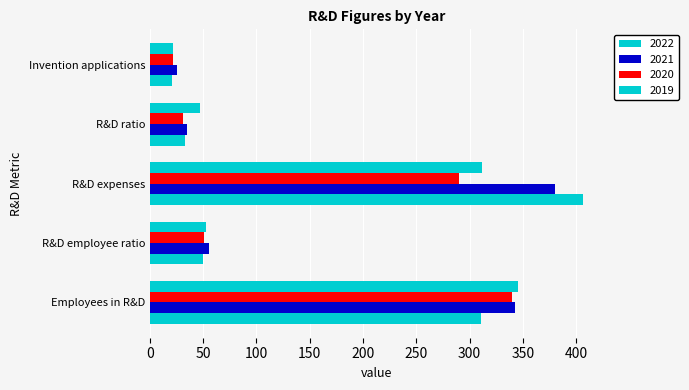

List the labels in order of 2020 value, smallest first.

Invention applications, R&D ratio, R&D employee ratio, R&D expenses, Employees in R&D